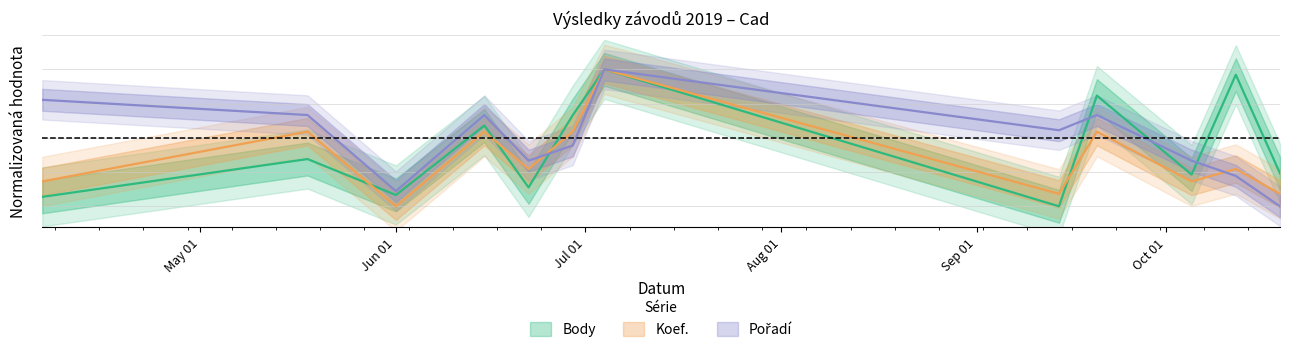

How many data points does each series have?

12